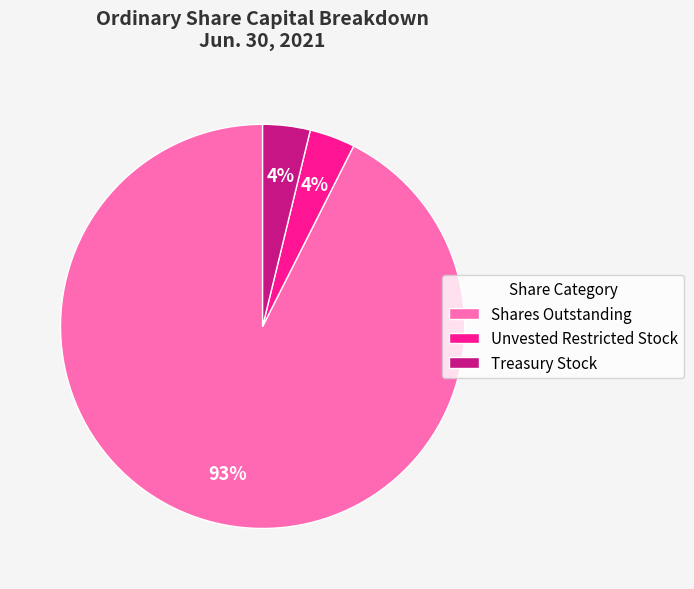

What percentage is the Unvested Restricted Stock slice, to the nearest percent?

4%